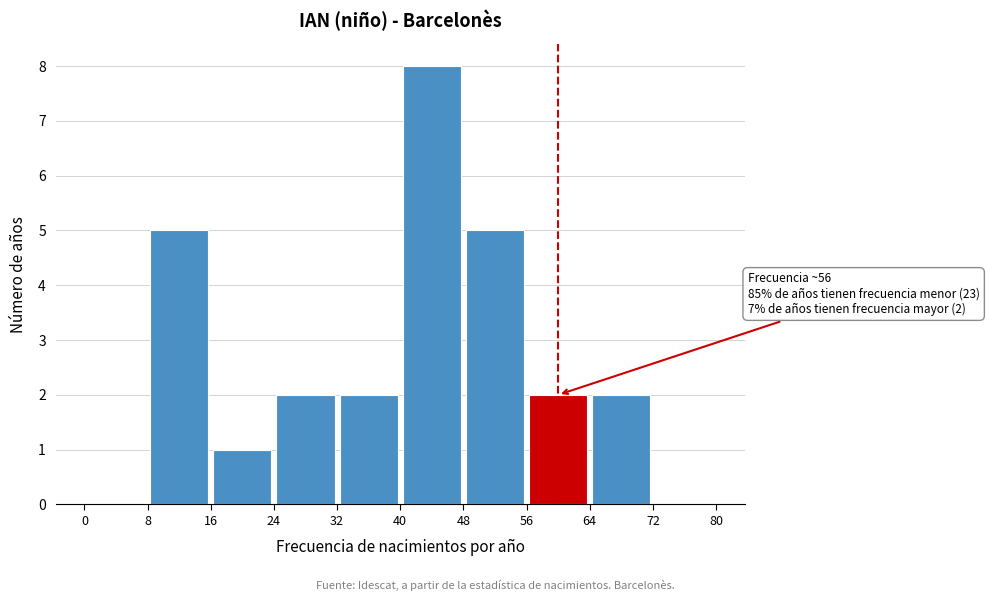

Which range on the x-axis has the tallest bar?

40 to 48